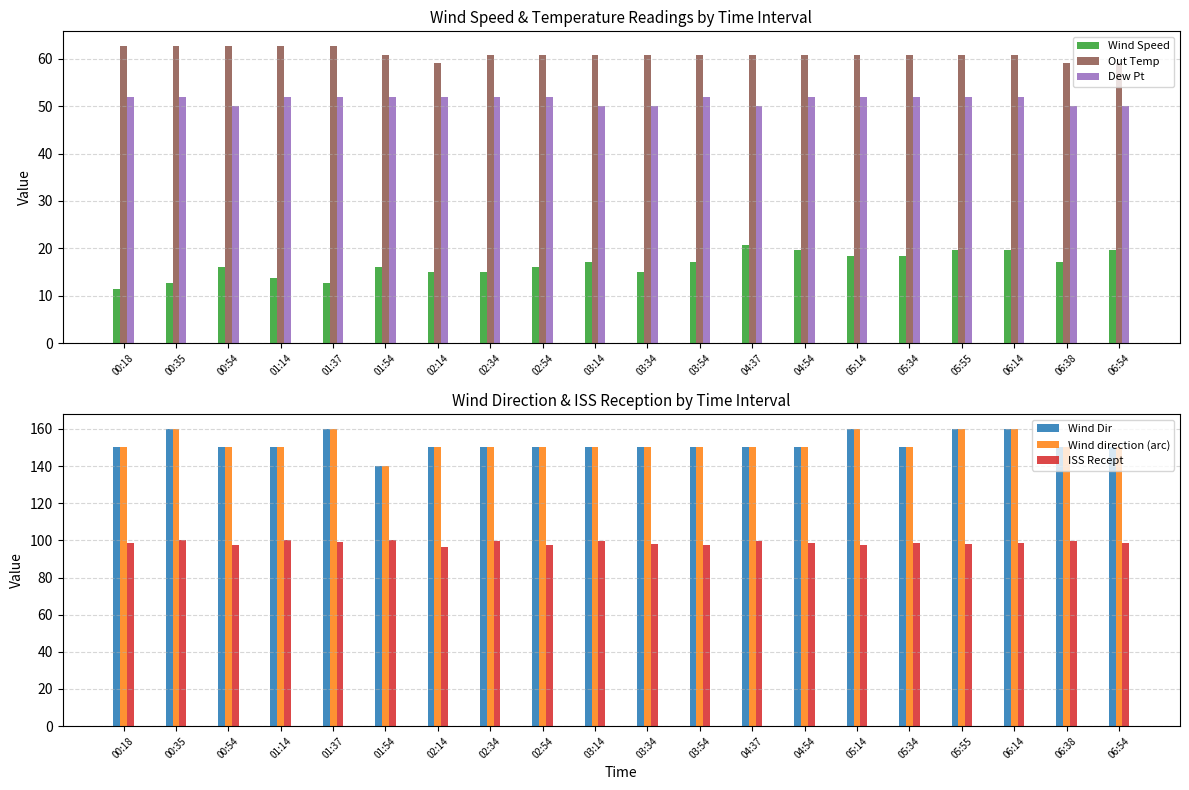

List the labels in order of ISS Recept value, largest first.

00:35, 01:14, 01:54, 03:14, 04:37, 02:34, 06:38, 01:37, 00:18, 05:34, 06:54, 04:54, 06:14, 05:55, 03:34, 02:54, 00:54, 03:54, 05:14, 02:14